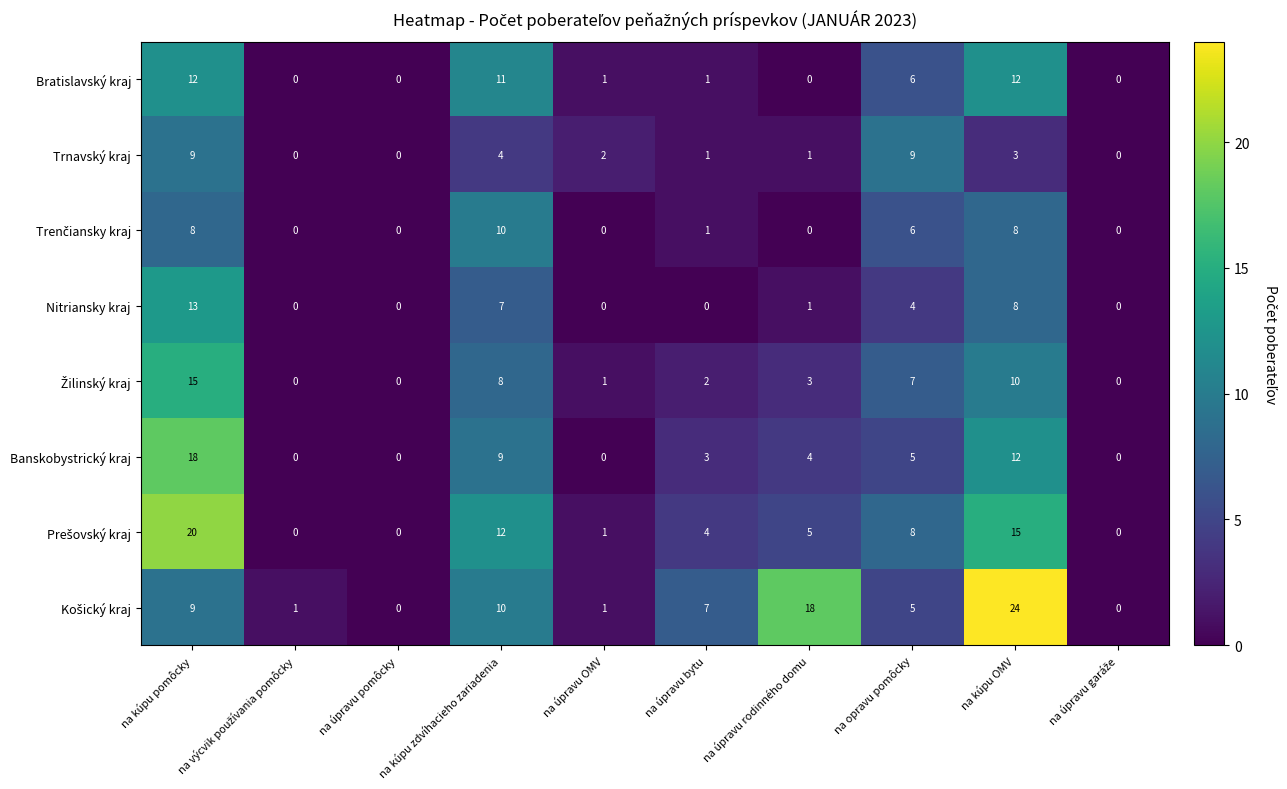

What is the difference between the second highest and second lowest values in the Banskobystrický kraj series?

12